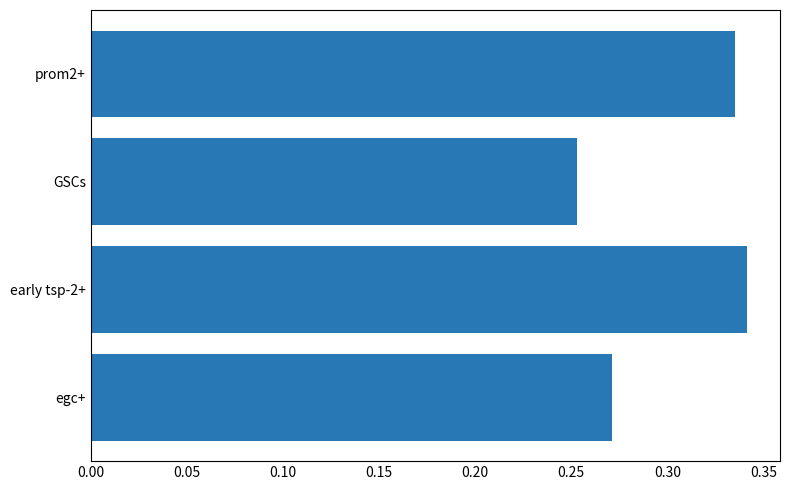

Are the bars horizontal?

Yes